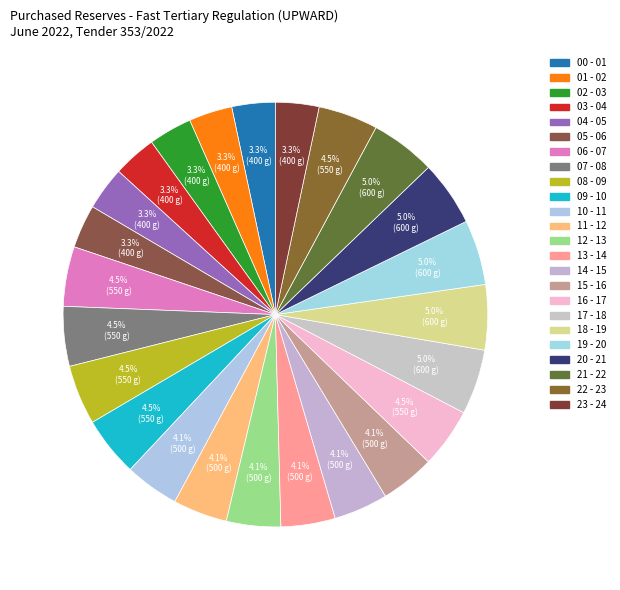

To the nearest percent, what is the combined percentage of 05 - 06 and 00 - 01?

7%